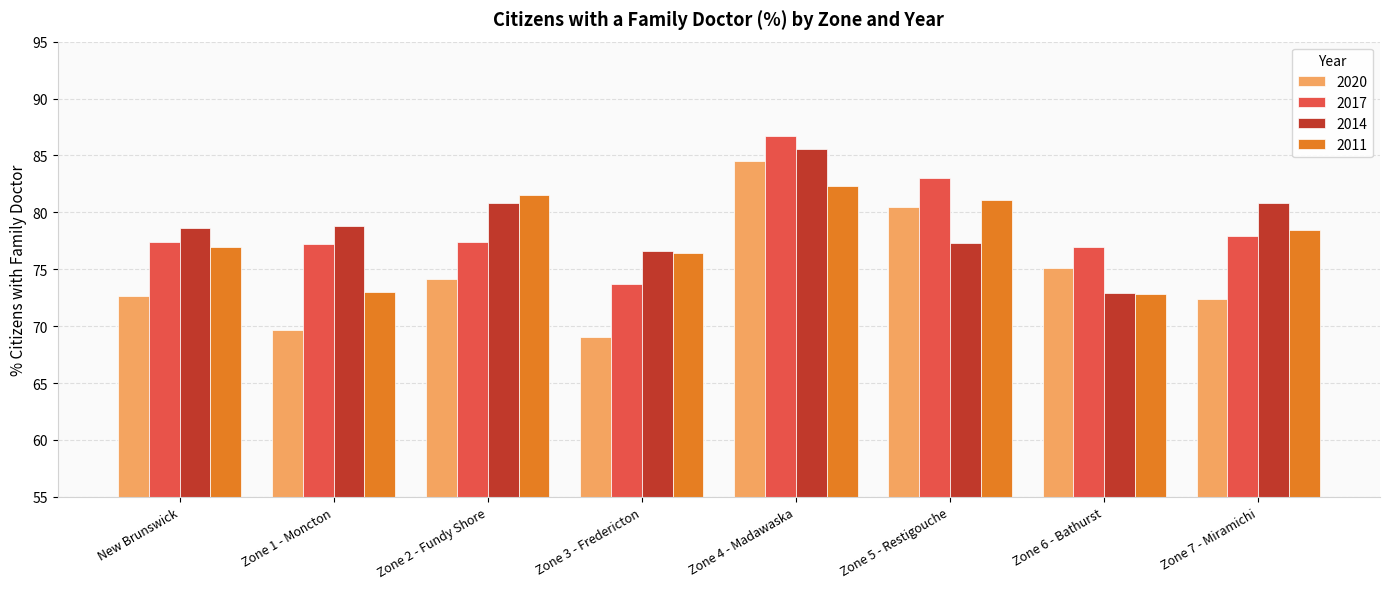

What is the maximum value shown in the chart?

86.7